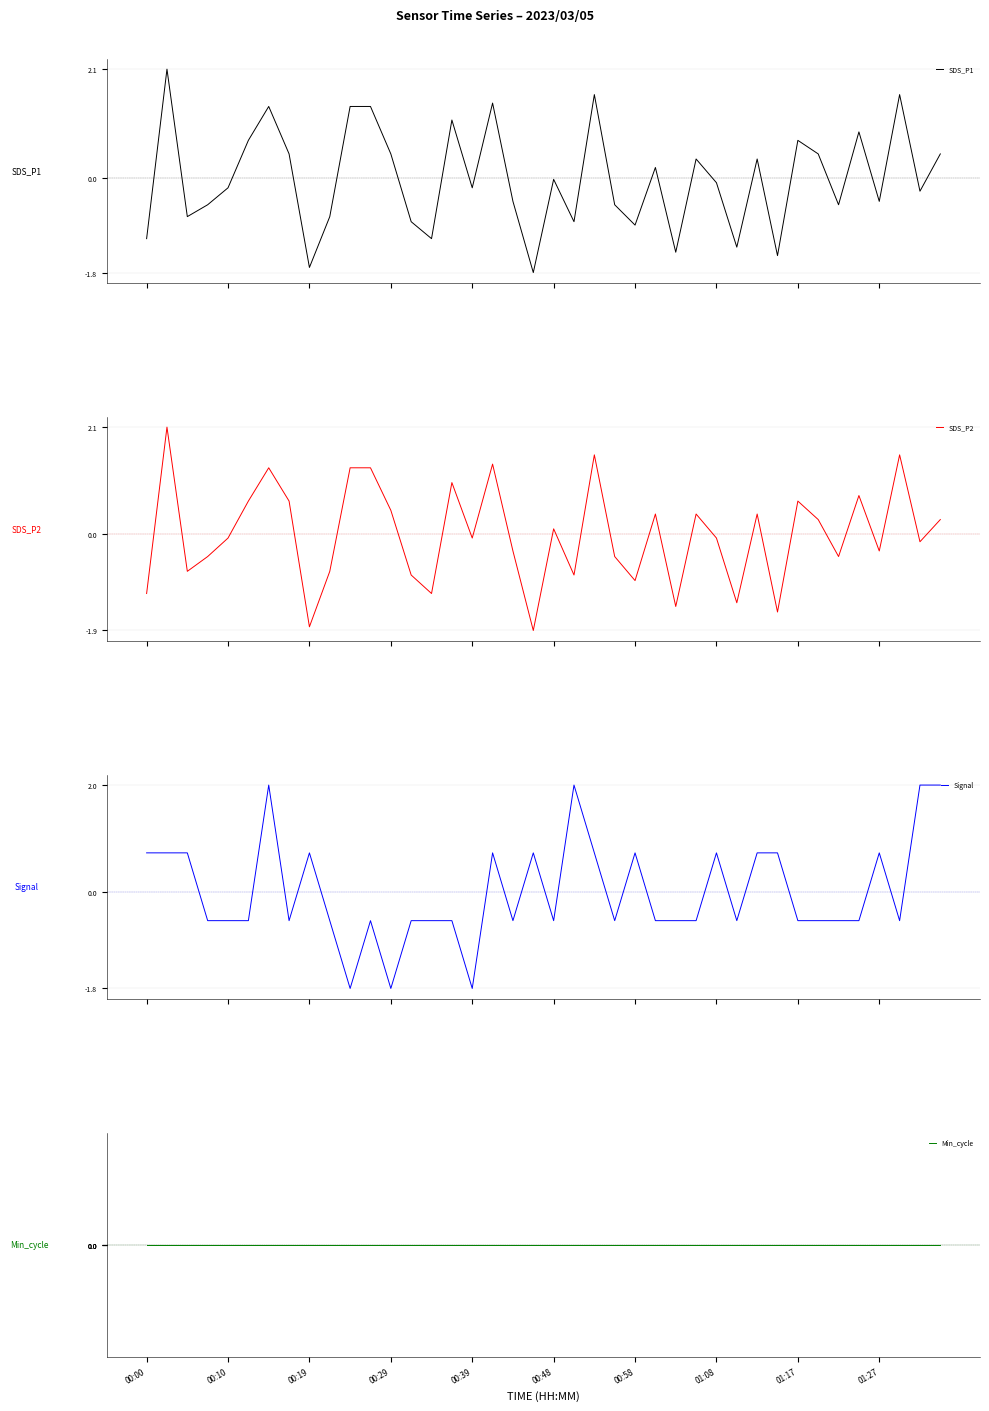

What is the maximum value for Signal?

2.0